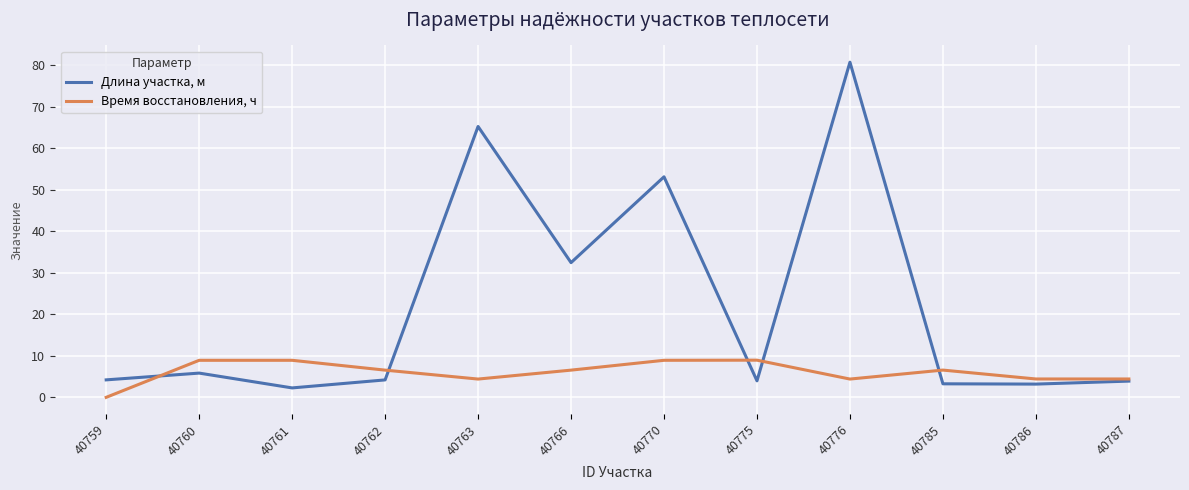

How many lines are shown in the chart?

2